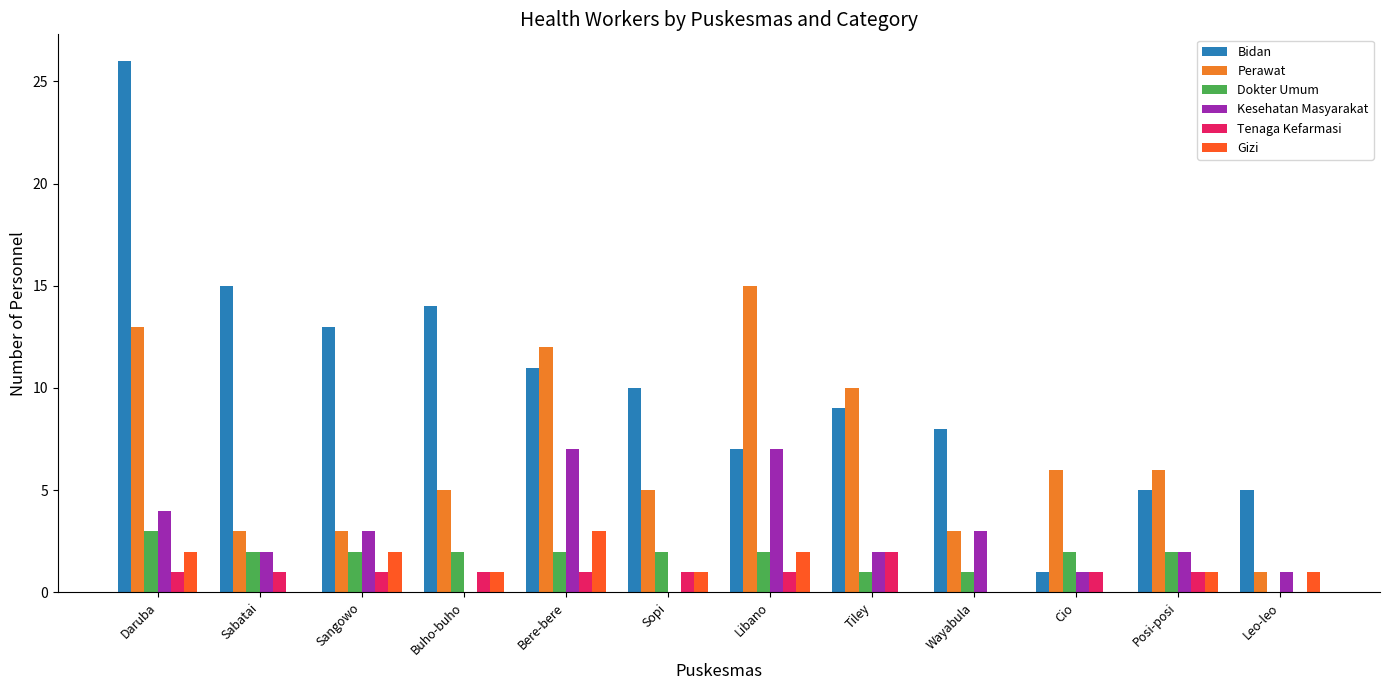

What is the sum of all Tenaga Kefarmasi values?

11